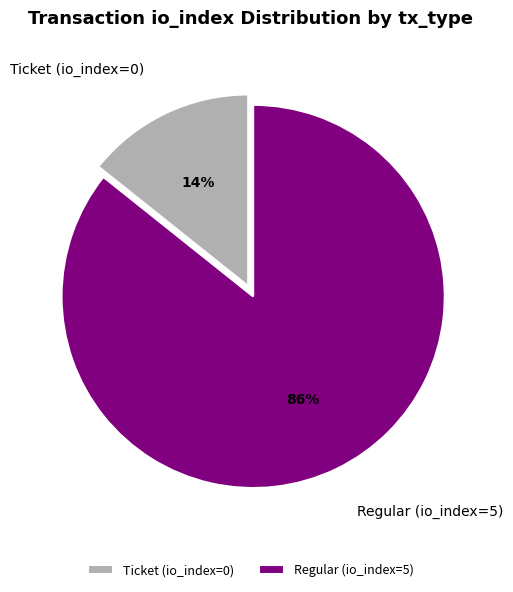

Is the sum of Ticket (io_index=0) and Regular (io_index=5) greater than half?

Yes